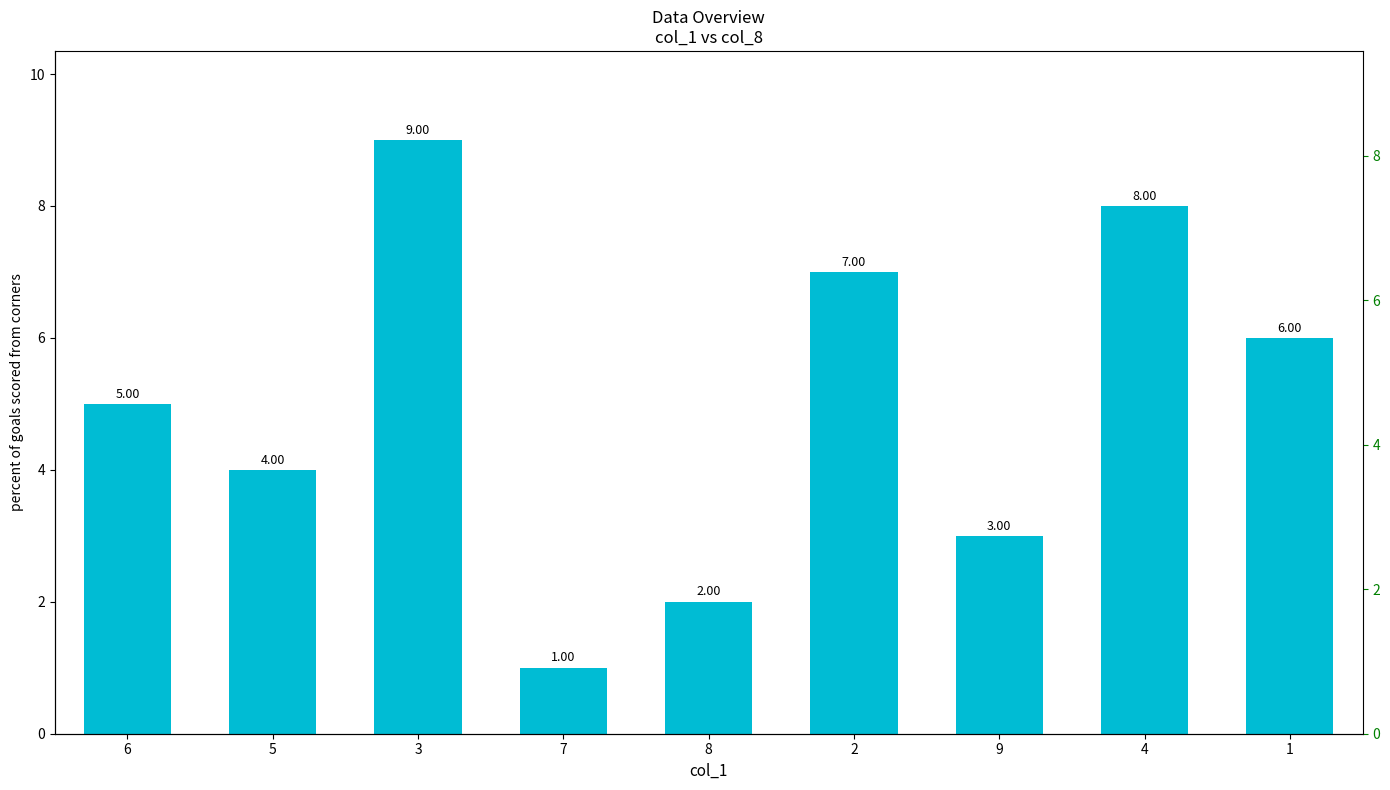

How many bars are there in total?

9